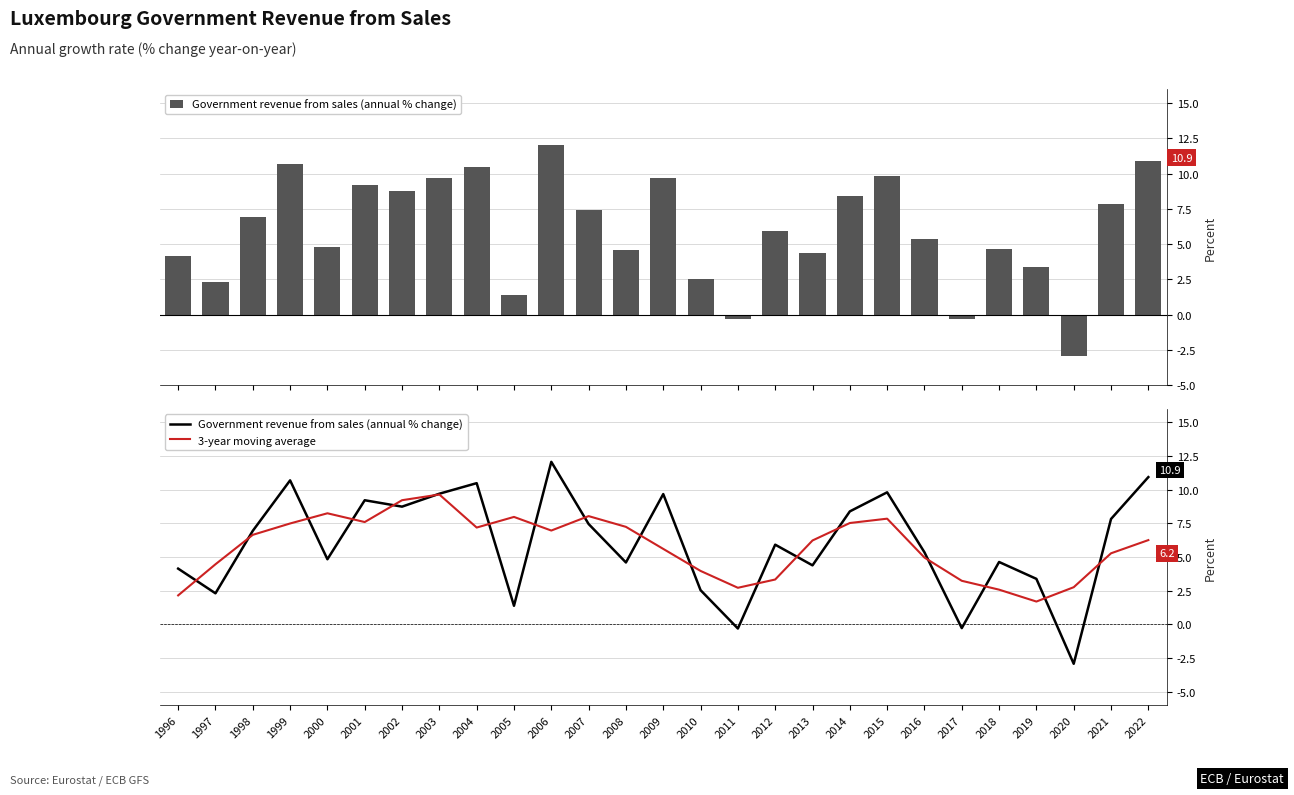

Reading left to right, what are all the values shown in this chart?

Government revenue from sales (annual % change): 1996=4.1	1997=2.3	1998=6.9	1999=10.7	2000=4.8	2001=9.2	2002=8.7	2003=9.7	2004=10.5	2005=1.4	2006=12.1	2007=7.4	2008=4.6	2009=9.7	2010=2.5	2011=-0.3	2012=5.9	2013=4.4	2014=8.4	2015=9.8	2016=5.3	2017=-0.3	2018=4.6	2019=3.4	2020=-2.9	2021=7.8	2022=10.9
3-year moving average: 1996=2.1	1997=4.5	1998=6.6	1999=7.5	2000=8.2	2001=7.6	2002=9.2	2003=9.6	2004=7.2	2005=8.0	2006=7.0	2007=8.0	2008=7.2	2009=5.6	2010=4.0	2011=2.7	2012=3.3	2013=6.2	2014=7.5	2015=7.8	2016=5.0	2017=3.2	2018=2.6	2019=1.7	2020=2.7	2021=5.3	2022=6.2